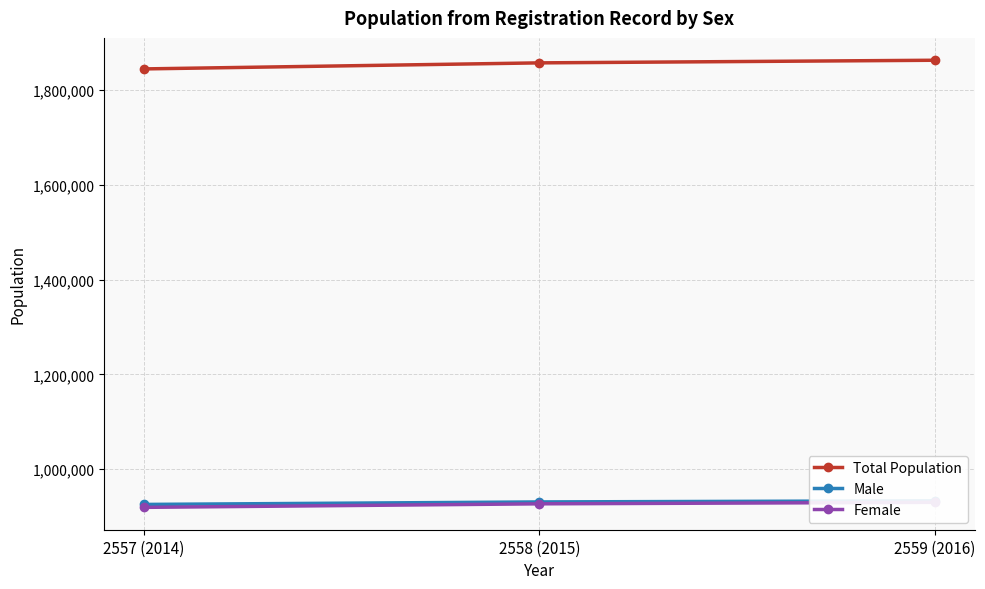

Reading left to right, extract all data points from this chart.

Total Population: 1844669	1857429	1862965
Male: 925427	930701	933084
Female: 919242	926728	929881